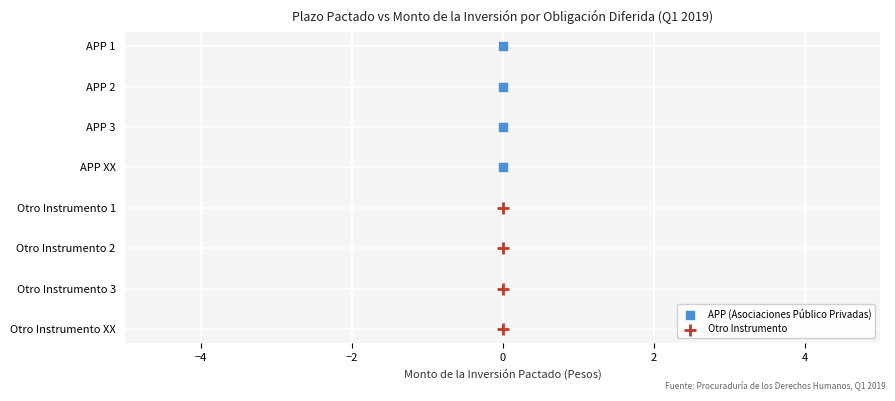

What are all the series names shown in the legend?

APP (Asociaciones Público Privadas), Otro Instrumento